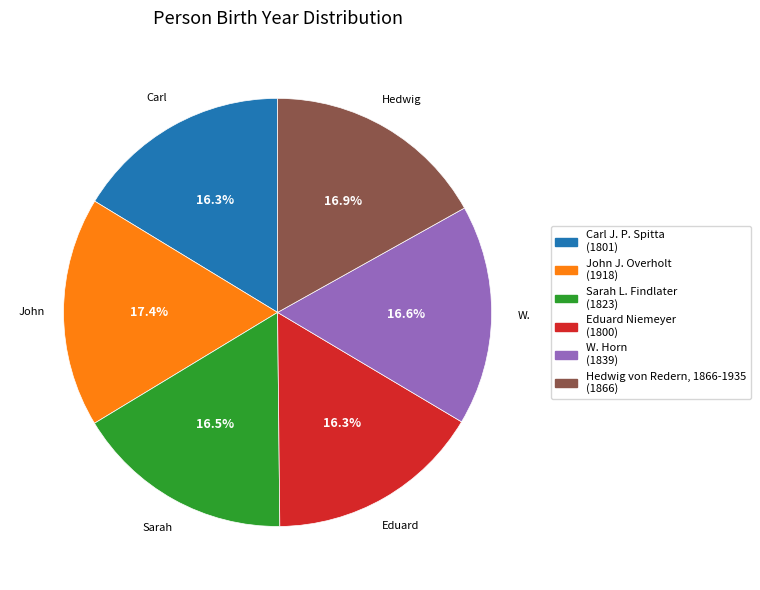

To the nearest percent, what percentage of the pie is Eduard Niemeyer?

16%